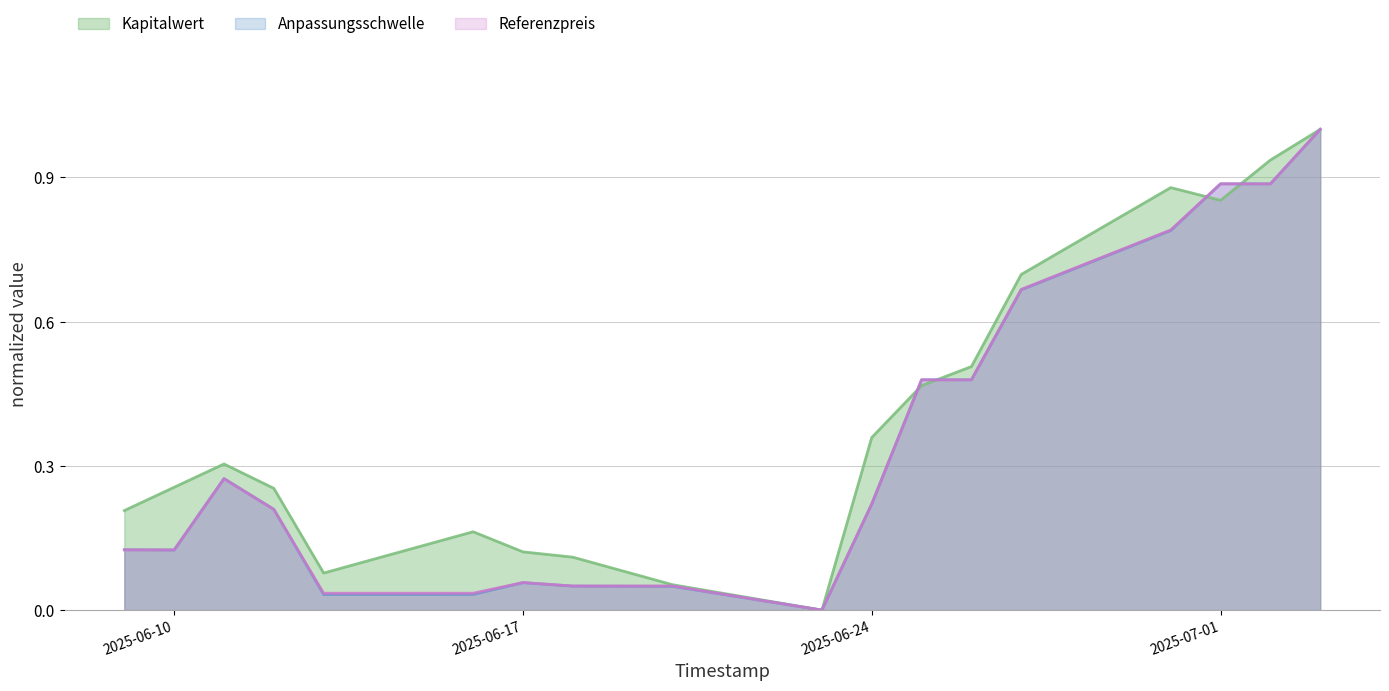

In Referenzpreis, how many points are lower than both neighbors (excluding endpoints)?

1